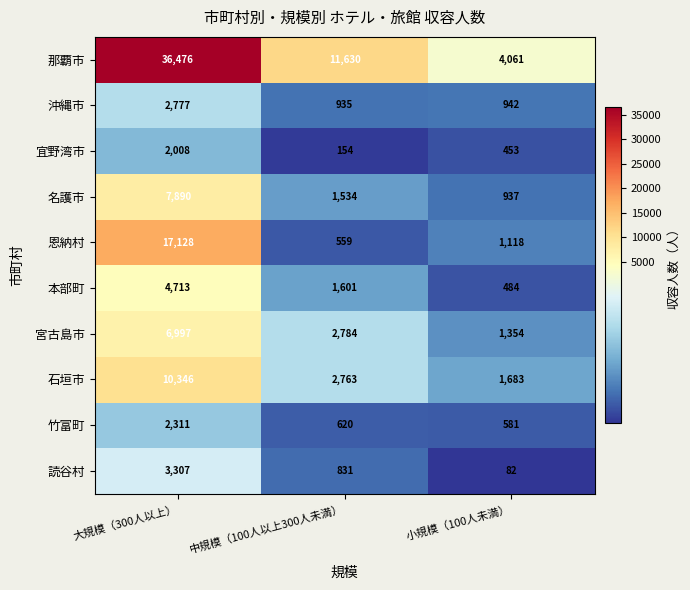

What is the difference between the maximum and minimum values in the 本部町 series?

4229